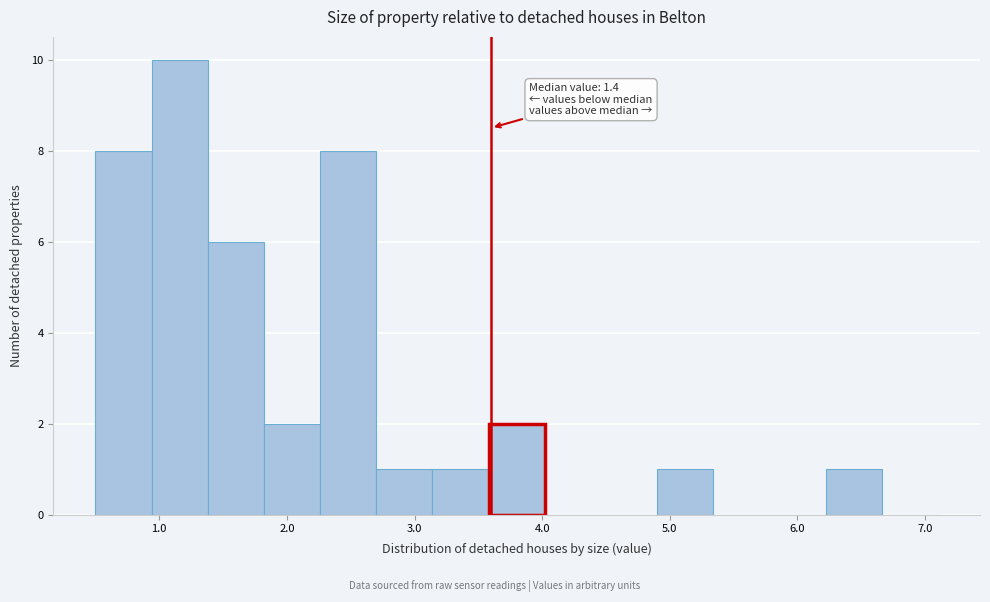

Which range on the x-axis has the tallest bar?

0.94 to 1.38